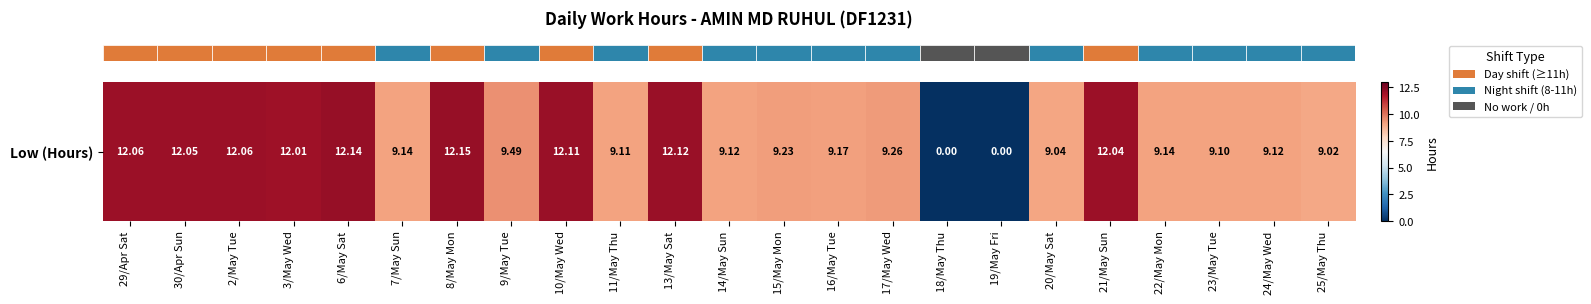

What is the change in value from 11/May Thu to 13/May Sat?

+3.0